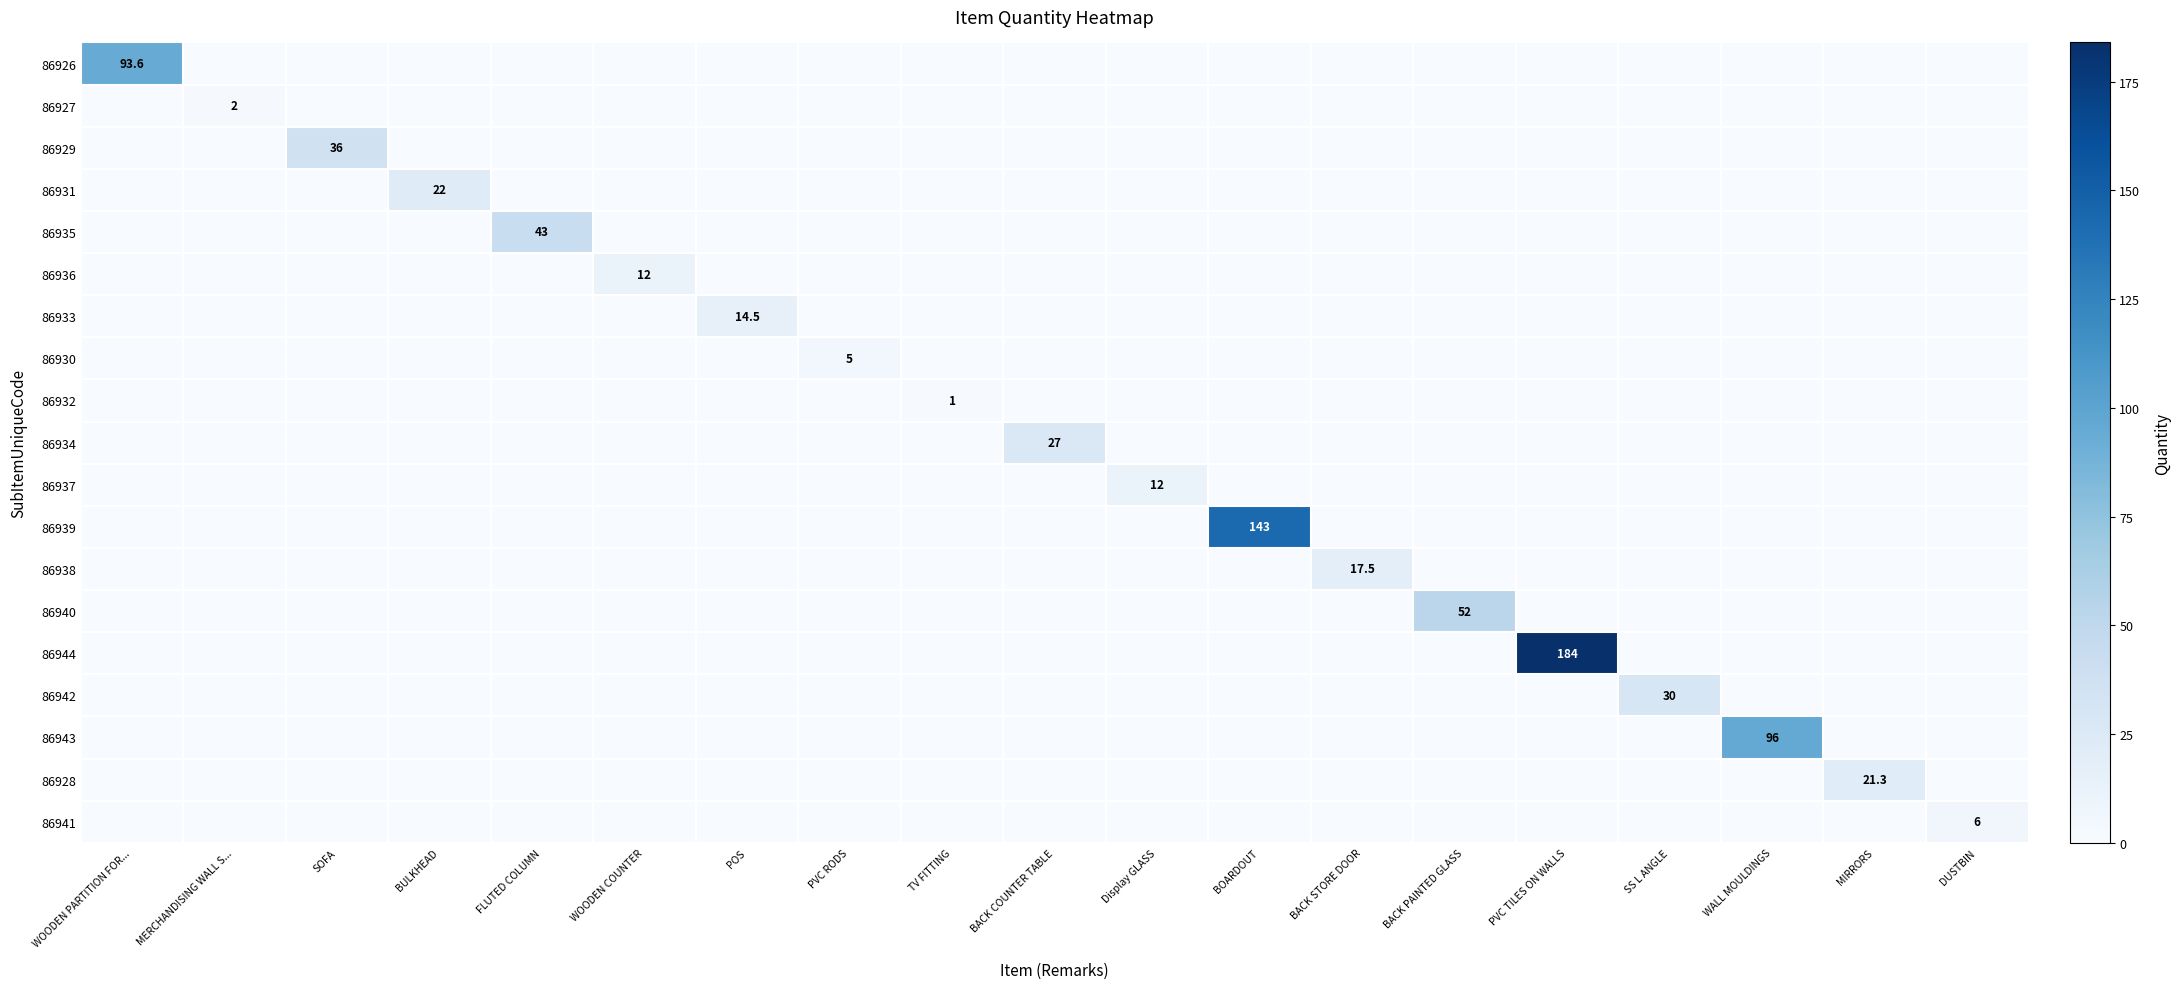

The value of 86939 at WOODEN COUNTER is 71.5. True or false?

False